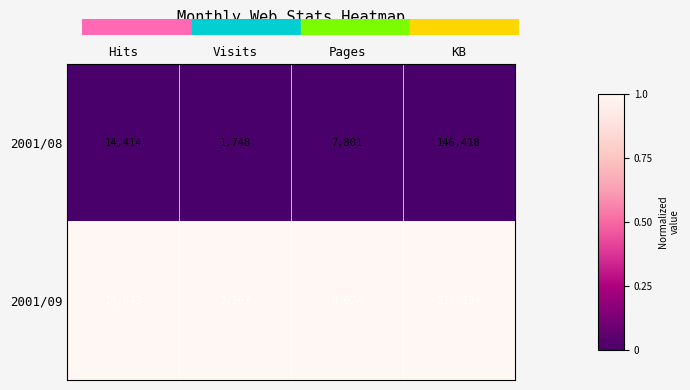

What is the maximum value shown in the chart?

215194